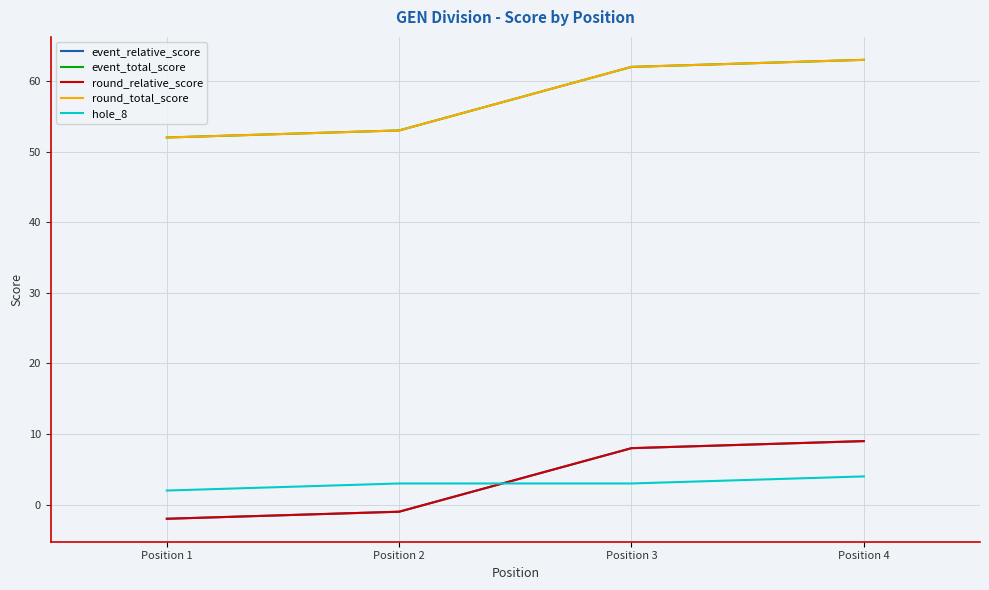

Does the chart display data point markers on the line(s)?

No